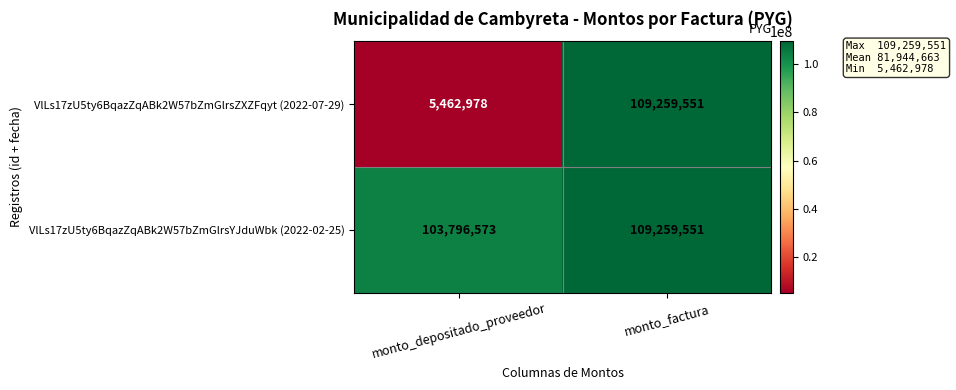

What is the maximum value shown in the chart?

109259551